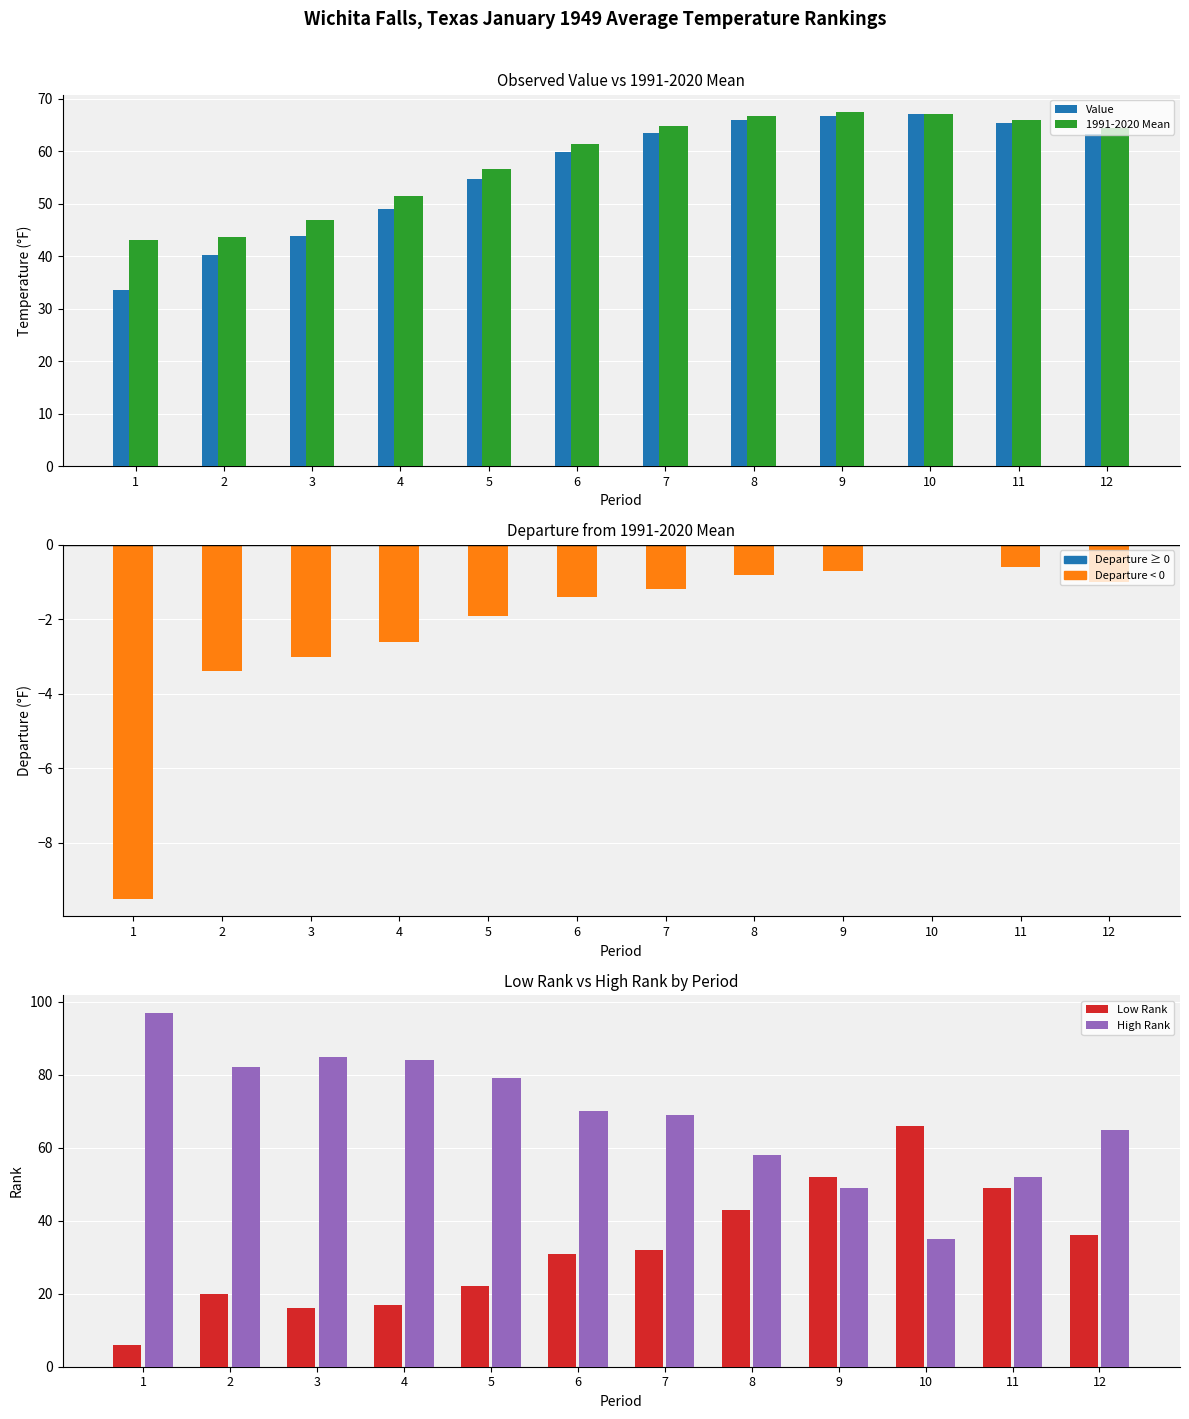

List the series in order of their peak value, lowest first.

Departure, Low Rank, Value, 1991-2020 Mean, High Rank